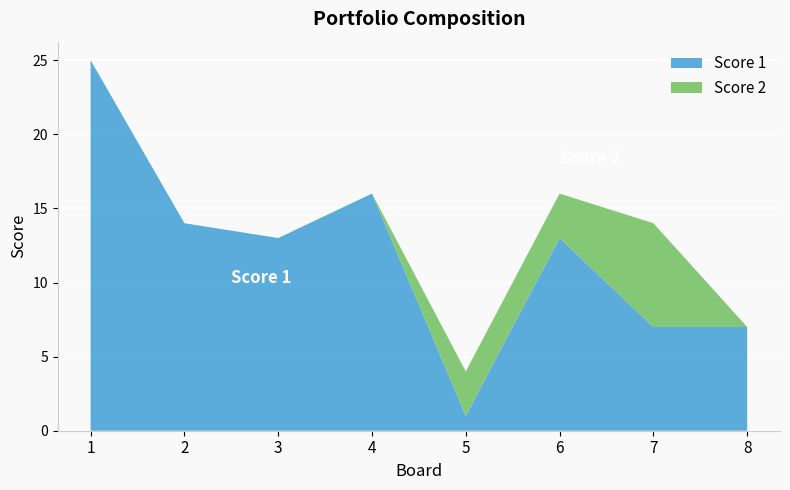

Reading left to right, transcribe all the data shown in this chart.

Score 1: 1=25	2=14	3=13	4=16	5=1	6=13	7=7	8=7
Score 2: 1=0	2=0	3=0	4=0	5=3	6=3	7=7	8=0